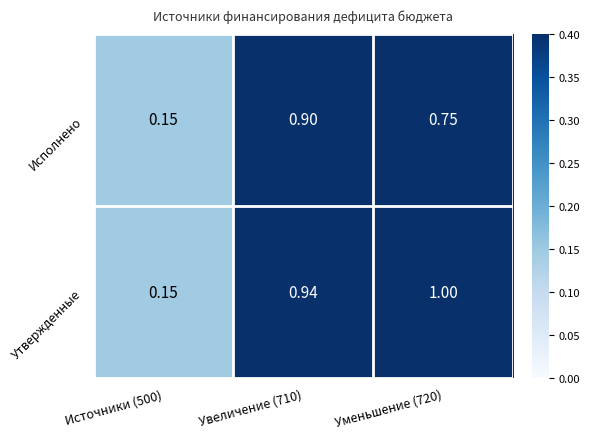

At which category does the chart reach its minimum across all series?

Источники (500)